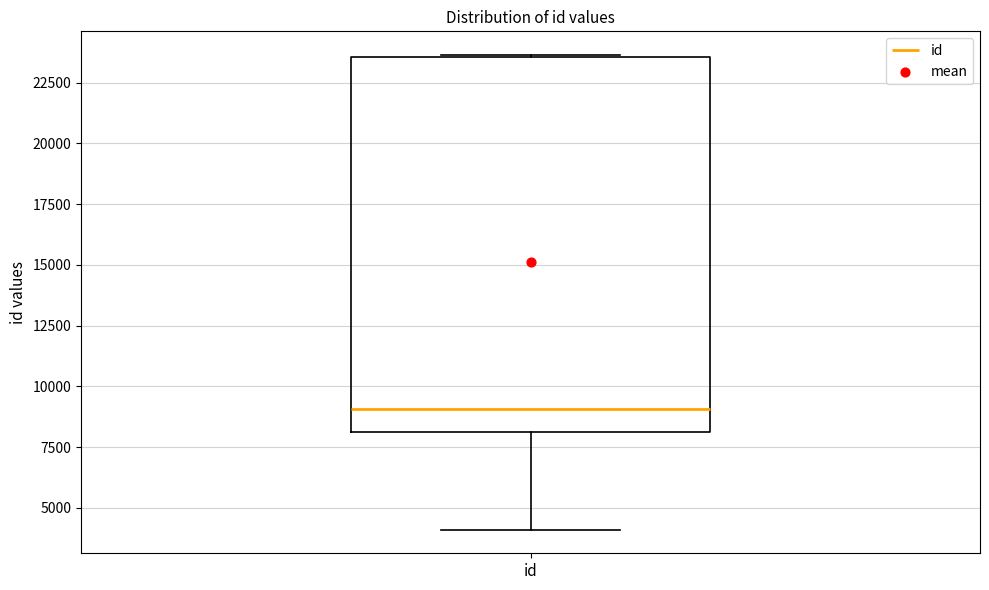

Transcribe this box plot: give where the median line is, the range the box spans, and where the two whiskers end, as read against the y-axis. The values are not printed on the chart, so give them approximately, as read against the axis.

median 9000, box 8000 to 23500, whiskers 4000 to 23500